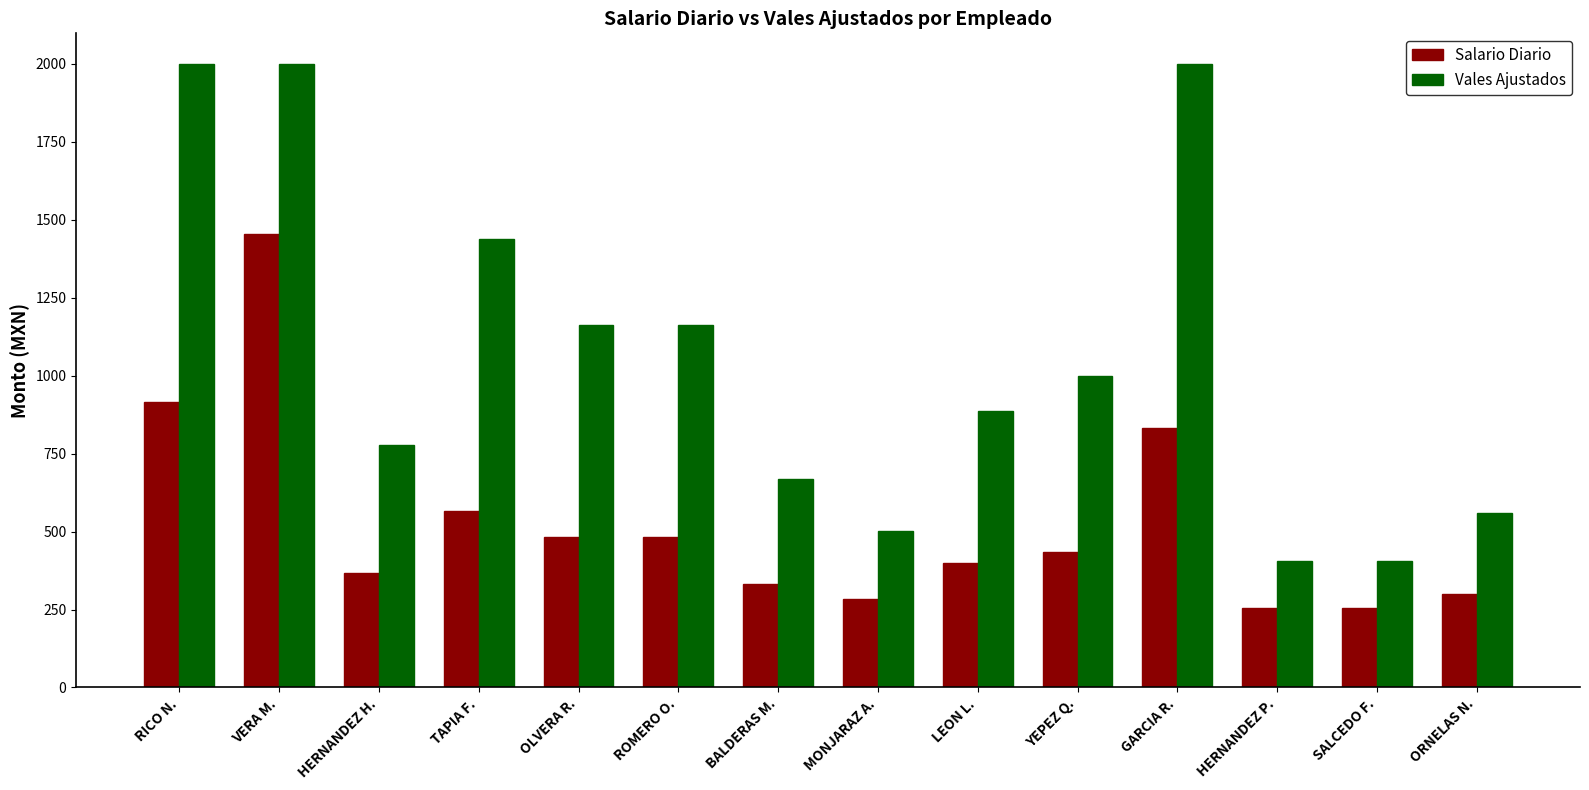

How many bars are there in each group?

2